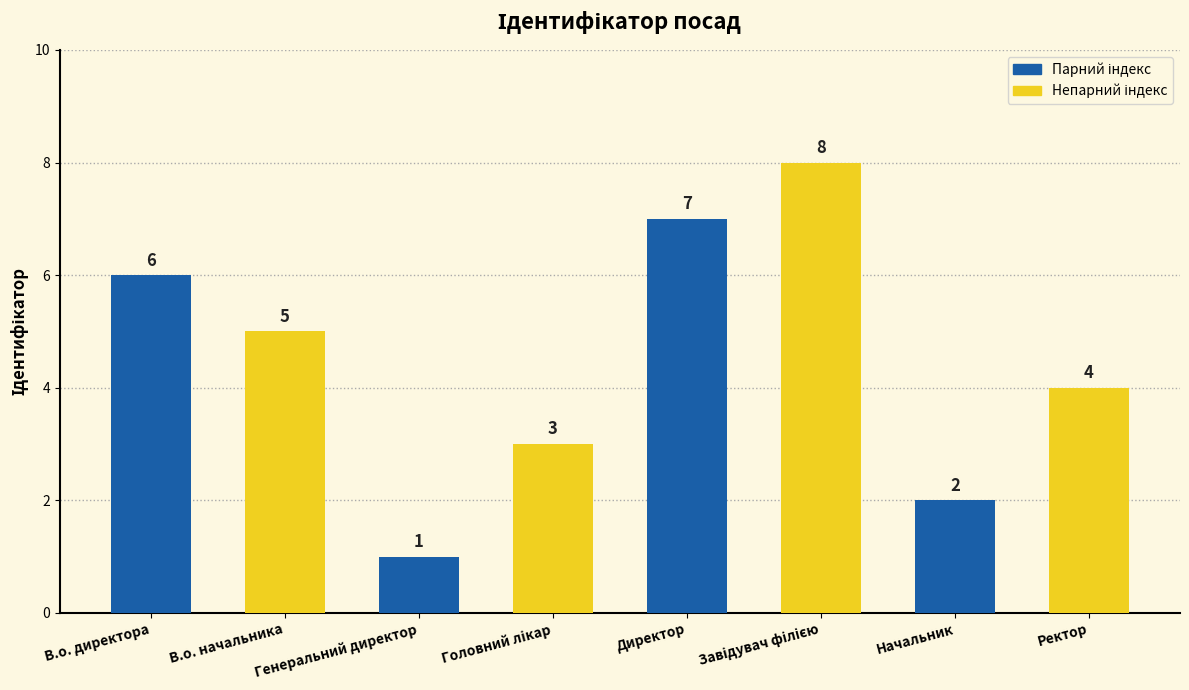

What is the value of the 7th bar from the left?

2